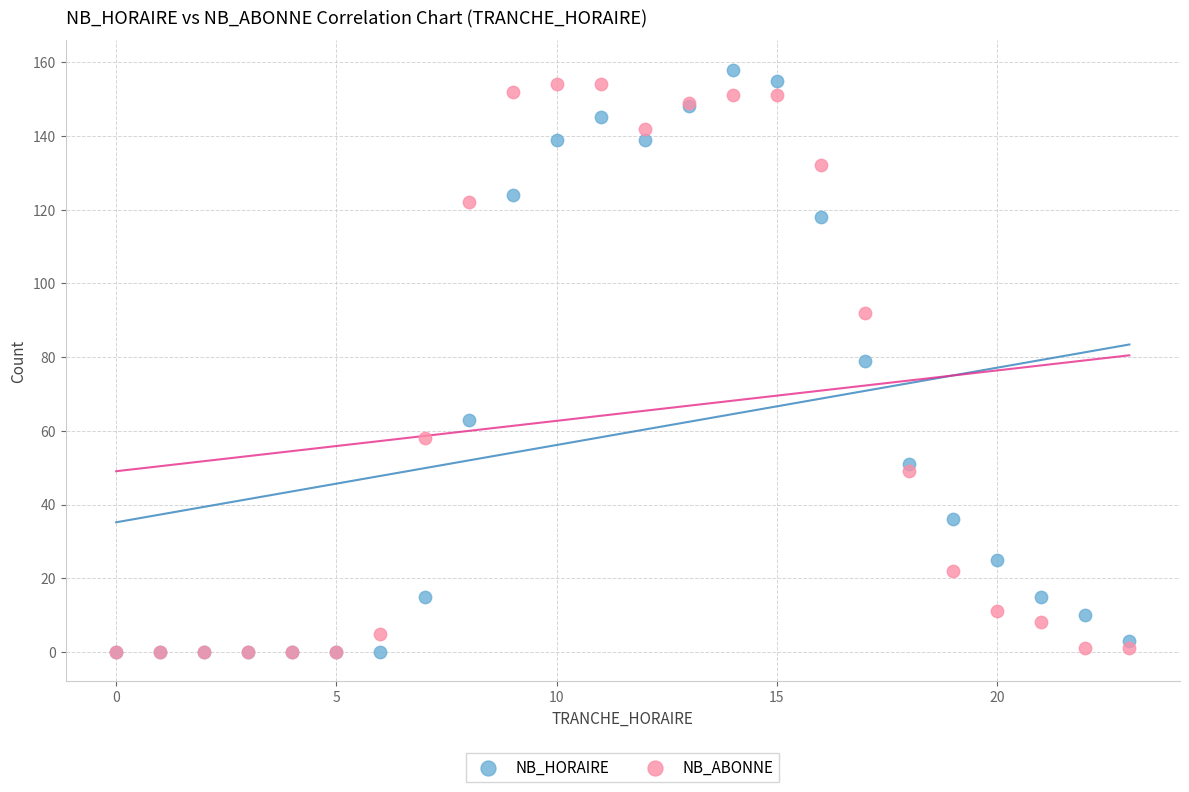

What are all the series names shown in the legend?

NB_HORAIRE, NB_ABONNE